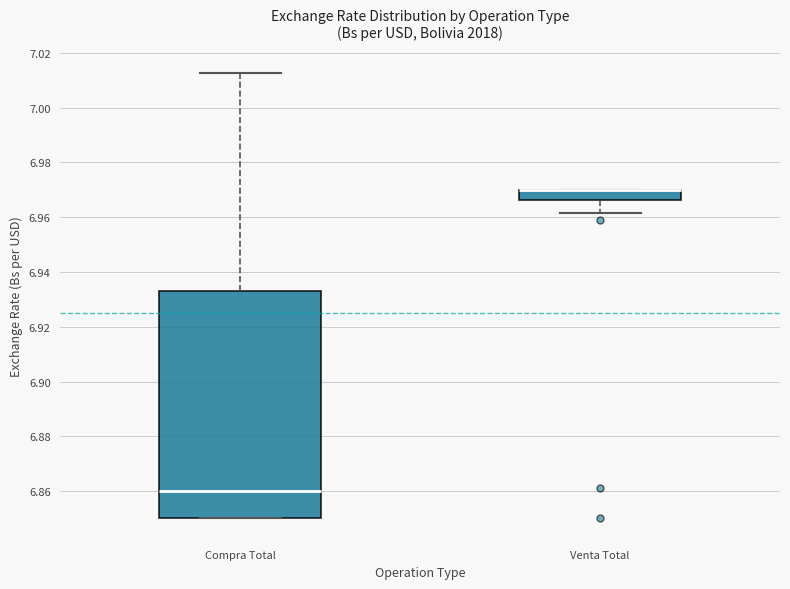

Where does the median line of the box for Compra Total sit on the y-axis? The values are not printed on the chart, so give them approximately, as read against the axis.

6.860